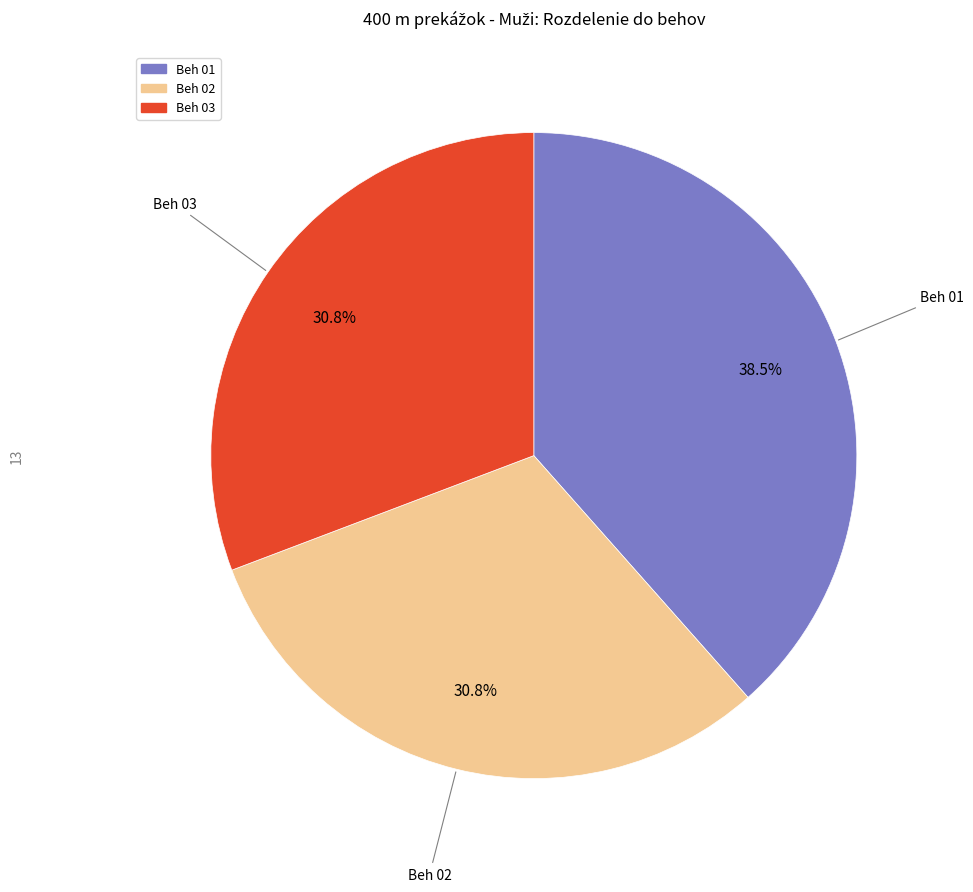

What percentage is NOT represented by Beh 02?

69.2%